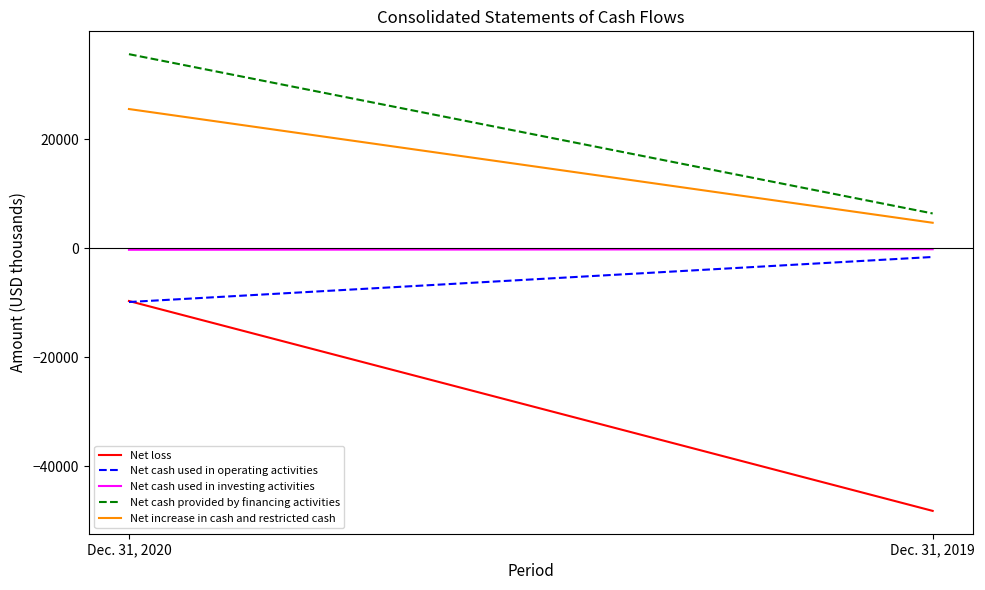

At which label is Net cash provided by financing activities closest to 21043?

Dec. 31, 2020